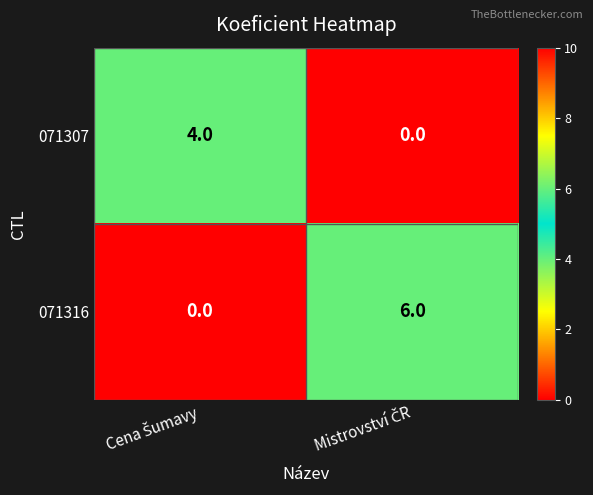

Reading right to left, transcribe all the data shown in this chart.

071307: 0	4
071316: 6	0